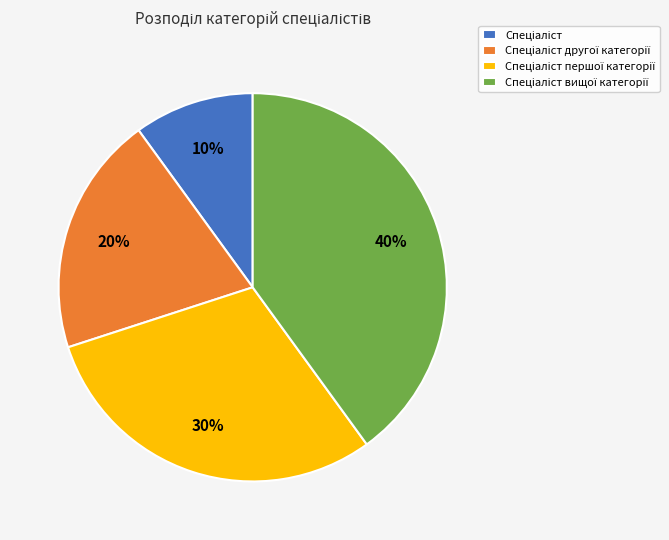

To the nearest percent, what is the difference between the largest and smallest slice percentages?

30%